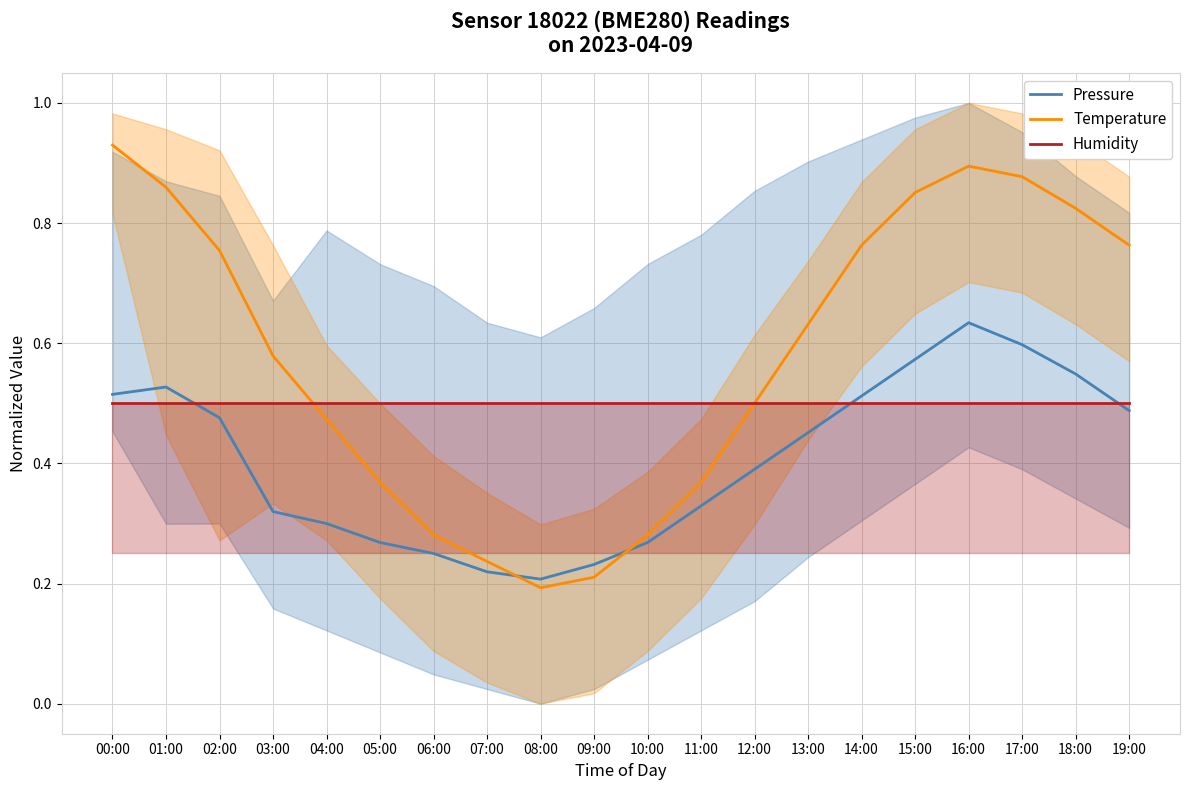

Reading left to right, list all the values displayed in this chart.

Pressure: 0.5	0.5	0.5	0.3	0.3	0.3	0.2	0.2	0.2	0.2	0.3	0.3	0.4	0.5	0.5	0.6	0.6	0.6	0.5	0.5
Temperature: 0.9	0.9	0.8	0.6	0.5	0.4	0.3	0.2	0.2	0.2	0.3	0.4	0.5	0.6	0.8	0.9	0.9	0.9	0.8	0.8
Humidity: 0.5	0.5	0.5	0.5	0.5	0.5	0.5	0.5	0.5	0.5	0.5	0.5	0.5	0.5	0.5	0.5	0.5	0.5	0.5	0.5